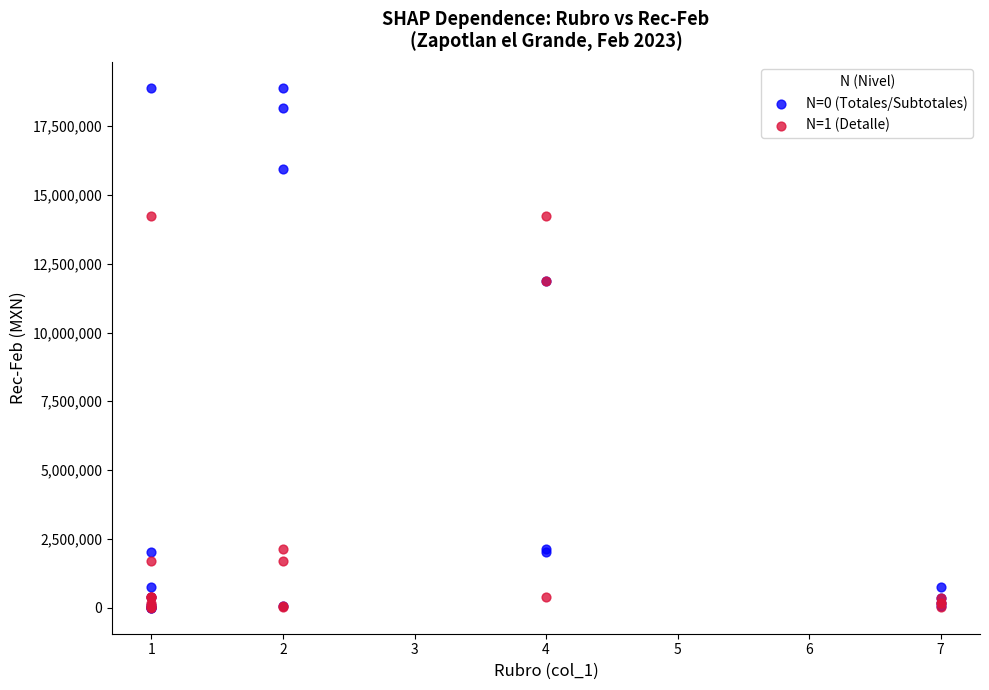

What are all the series names shown in the legend?

N=0 (Totales/Subtotales), N=1 (Detalle)